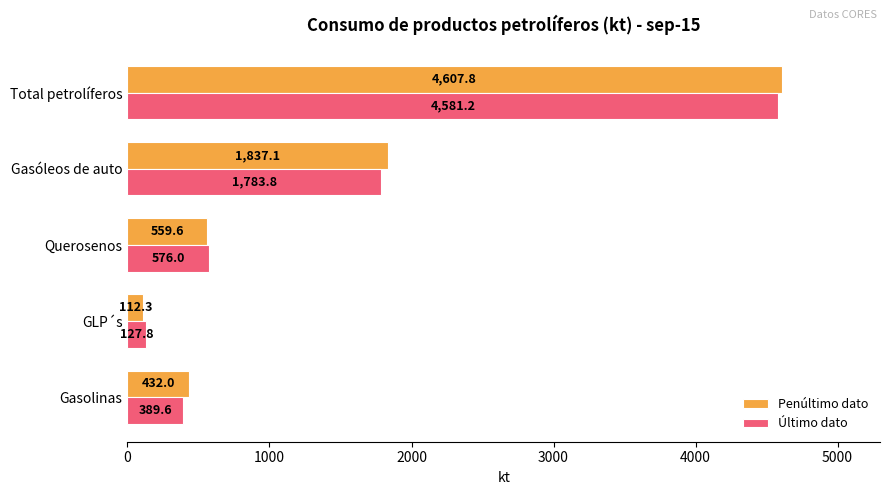

The Penúltimo dato series shows 1837.1 at Gasóleos de auto. True or false?

True